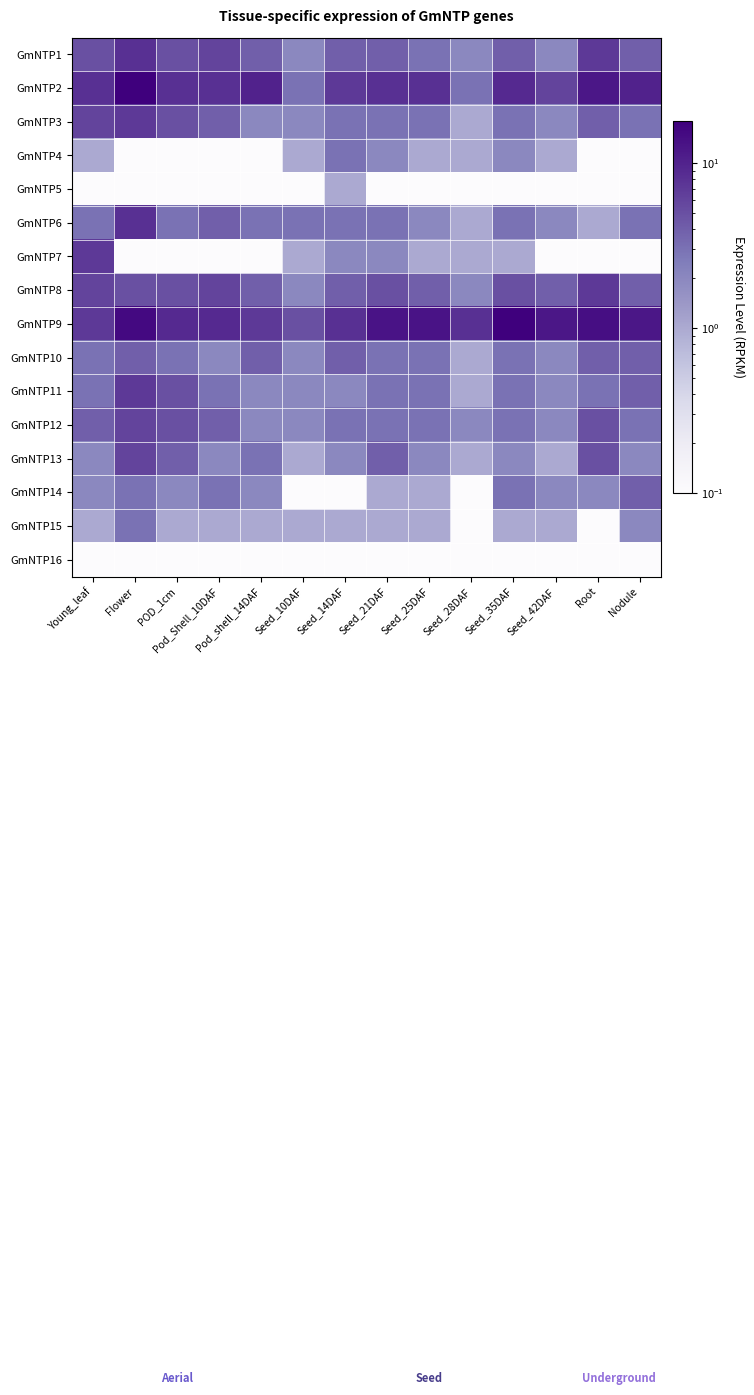

Reading left to right, extract all data points from this chart.

GmNTP1: Young_leaf=5.0	Flower=8.0	POD_1cm=5.0	Pod_Shell_10DAF=6.0	Pod_shell_14DAF=4.0	Seed_10DAF=2.0	Seed_14DAF=4.0	Seed_21DAF=4.0	Seed_25DAF=3.0	Seed_28DAF=2.0	Seed_35DAF=4.0	Seed_42DAF=2.0	Root=7.0	Nodule=4.0
GmNTP2: Young_leaf=8.0	Flower=18.0	POD_1cm=8.0	Pod_Shell_10DAF=8.0	Pod_shell_14DAF=10.0	Seed_10DAF=3.0	Seed_14DAF=7.0	Seed_21DAF=8.0	Seed_25DAF=8.0	Seed_28DAF=3.0	Seed_35DAF=9.0	Seed_42DAF=6.0	Root=12.0	Nodule=10.0
GmNTP3: Young_leaf=6.0	Flower=7.0	POD_1cm=5.0	Pod_Shell_10DAF=4.0	Pod_shell_14DAF=2.0	Seed_10DAF=2.0	Seed_14DAF=3.0	Seed_21DAF=3.0	Seed_25DAF=3.0	Seed_28DAF=1.0	Seed_35DAF=3.0	Seed_42DAF=2.0	Root=4.0	Nodule=3.0
GmNTP4: Young_leaf=1.0	Flower=0.1	POD_1cm=0.1	Pod_Shell_10DAF=0.1	Pod_shell_14DAF=0.1	Seed_10DAF=1.0	Seed_14DAF=3.0	Seed_21DAF=2.0	Seed_25DAF=1.0	Seed_28DAF=1.0	Seed_35DAF=2.0	Seed_42DAF=1.0	Root=0.1	Nodule=0.1
GmNTP5: Young_leaf=0.1	Flower=0.1	POD_1cm=0.1	Pod_Shell_10DAF=0.1	Pod_shell_14DAF=0.1	Seed_10DAF=0.1	Seed_14DAF=1.0	Seed_21DAF=0.1	Seed_25DAF=0.1	Seed_28DAF=0.1	Seed_35DAF=0.1	Seed_42DAF=0.1	Root=0.1	Nodule=0.1
GmNTP6: Young_leaf=3.0	Flower=8.0	POD_1cm=3.0	Pod_Shell_10DAF=4.0	Pod_shell_14DAF=3.0	Seed_10DAF=3.0	Seed_14DAF=3.0	Seed_21DAF=3.0	Seed_25DAF=2.0	Seed_28DAF=1.0	Seed_35DAF=3.0	Seed_42DAF=2.0	Root=1.0	Nodule=3.0
GmNTP7: Young_leaf=7.0	Flower=0.1	POD_1cm=0.1	Pod_Shell_10DAF=0.1	Pod_shell_14DAF=0.1	Seed_10DAF=1.0	Seed_14DAF=2.0	Seed_21DAF=2.0	Seed_25DAF=1.0	Seed_28DAF=1.0	Seed_35DAF=1.0	Seed_42DAF=0.1	Root=0.1	Nodule=0.1
GmNTP8: Young_leaf=6.0	Flower=5.0	POD_1cm=5.0	Pod_Shell_10DAF=6.0	Pod_shell_14DAF=4.0	Seed_10DAF=2.0	Seed_14DAF=4.0	Seed_21DAF=5.0	Seed_25DAF=4.0	Seed_28DAF=2.0	Seed_35DAF=5.0	Seed_42DAF=4.0	Root=7.0	Nodule=4.0
GmNTP9: Young_leaf=7.0	Flower=15.0	POD_1cm=9.0	Pod_Shell_10DAF=9.0	Pod_shell_14DAF=7.0	Seed_10DAF=5.0	Seed_14DAF=8.0	Seed_21DAF=13.0	Seed_25DAF=13.0	Seed_28DAF=8.0	Seed_35DAF=18.0	Seed_42DAF=12.0	Root=14.0	Nodule=12.0
GmNTP10: Young_leaf=3.0	Flower=4.0	POD_1cm=3.0	Pod_Shell_10DAF=2.0	Pod_shell_14DAF=4.0	Seed_10DAF=2.0	Seed_14DAF=4.0	Seed_21DAF=3.0	Seed_25DAF=3.0	Seed_28DAF=1.0	Seed_35DAF=3.0	Seed_42DAF=2.0	Root=4.0	Nodule=4.0
GmNTP11: Young_leaf=3.0	Flower=7.0	POD_1cm=5.0	Pod_Shell_10DAF=3.0	Pod_shell_14DAF=2.0	Seed_10DAF=2.0	Seed_14DAF=2.0	Seed_21DAF=3.0	Seed_25DAF=3.0	Seed_28DAF=1.0	Seed_35DAF=3.0	Seed_42DAF=2.0	Root=3.0	Nodule=4.0
GmNTP12: Young_leaf=4.0	Flower=6.0	POD_1cm=5.0	Pod_Shell_10DAF=4.0	Pod_shell_14DAF=2.0	Seed_10DAF=2.0	Seed_14DAF=3.0	Seed_21DAF=3.0	Seed_25DAF=3.0	Seed_28DAF=2.0	Seed_35DAF=3.0	Seed_42DAF=2.0	Root=5.0	Nodule=3.0
GmNTP13: Young_leaf=2.0	Flower=6.0	POD_1cm=4.0	Pod_Shell_10DAF=2.0	Pod_shell_14DAF=3.0	Seed_10DAF=1.0	Seed_14DAF=2.0	Seed_21DAF=4.0	Seed_25DAF=2.0	Seed_28DAF=1.0	Seed_35DAF=2.0	Seed_42DAF=1.0	Root=5.0	Nodule=2.0
GmNTP14: Young_leaf=2.0	Flower=3.0	POD_1cm=2.0	Pod_Shell_10DAF=3.0	Pod_shell_14DAF=2.0	Seed_10DAF=0.1	Seed_14DAF=0.1	Seed_21DAF=1.0	Seed_25DAF=1.0	Seed_28DAF=0.1	Seed_35DAF=3.0	Seed_42DAF=2.0	Root=2.0	Nodule=4.0
GmNTP15: Young_leaf=1.0	Flower=3.0	POD_1cm=1.0	Pod_Shell_10DAF=1.0	Pod_shell_14DAF=1.0	Seed_10DAF=1.0	Seed_14DAF=1.0	Seed_21DAF=1.0	Seed_25DAF=1.0	Seed_28DAF=0.1	Seed_35DAF=1.0	Seed_42DAF=1.0	Root=0.1	Nodule=2.0
GmNTP16: Young_leaf=0.1	Flower=0.1	POD_1cm=0.1	Pod_Shell_10DAF=0.1	Pod_shell_14DAF=0.1	Seed_10DAF=0.1	Seed_14DAF=0.1	Seed_21DAF=0.1	Seed_25DAF=0.1	Seed_28DAF=0.1	Seed_35DAF=0.1	Seed_42DAF=0.1	Root=0.1	Nodule=0.1